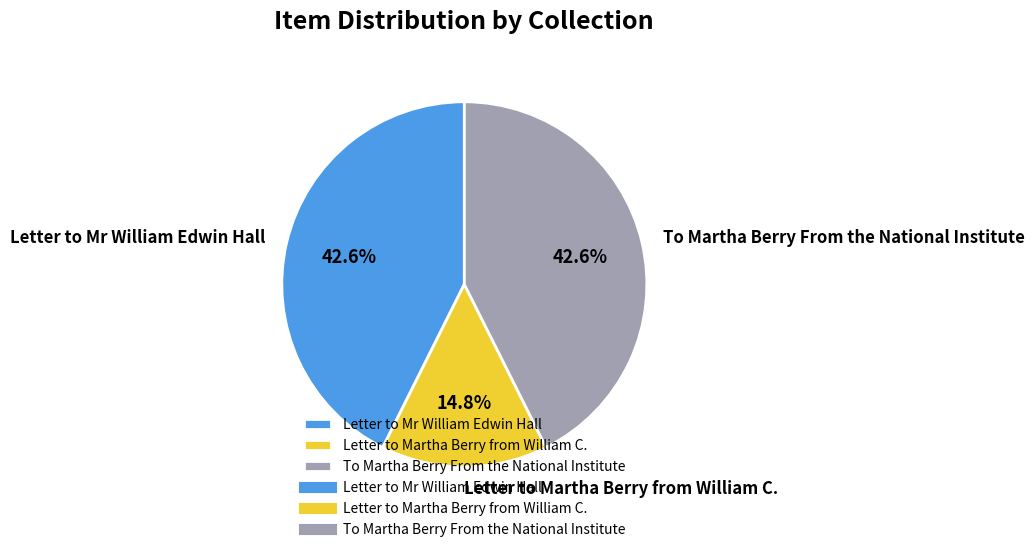

What is the smallest slice in the pie chart?

Letter to Martha Berry from William C.